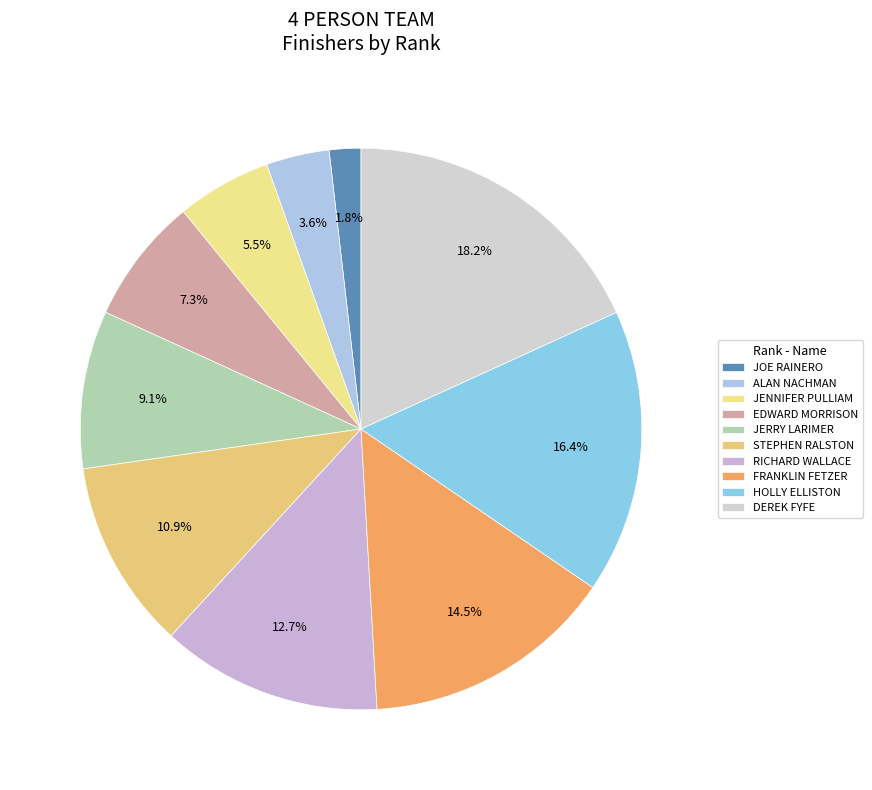

To the nearest percent, what is the combined percentage of FRANKLIN FETZER and EDWARD MORRISON?

22%